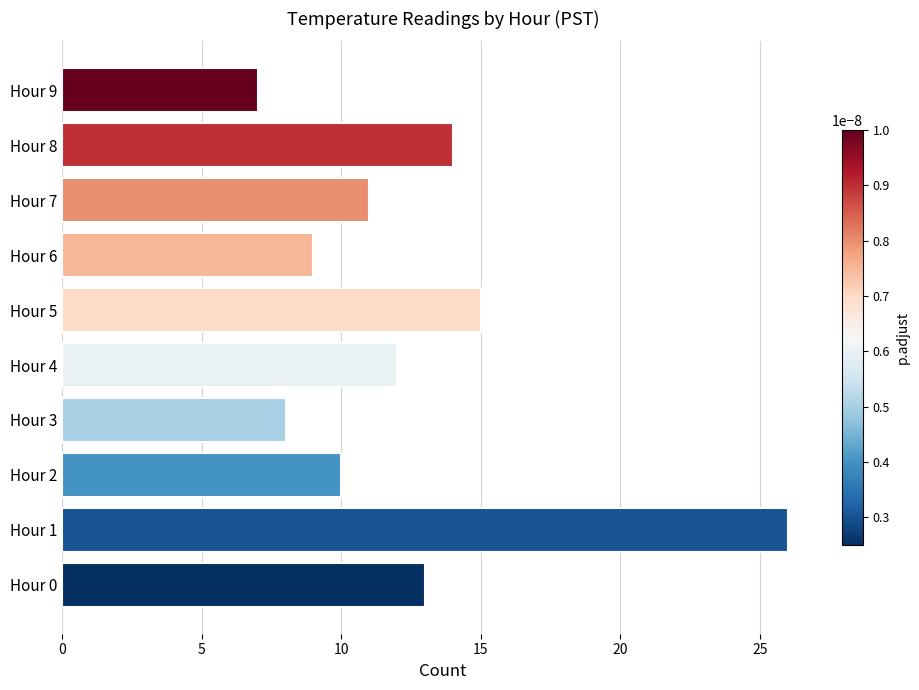

Between Hour 8 and Hour 3, which is larger?

Hour 8